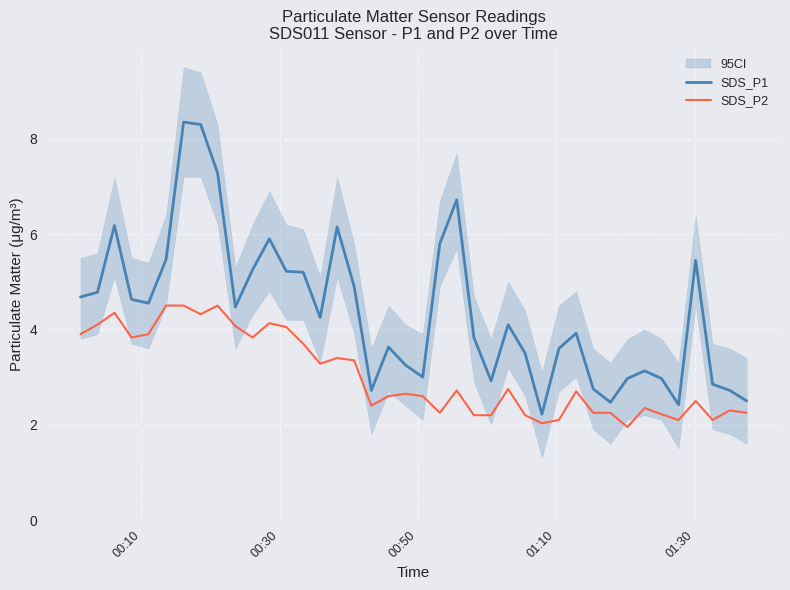

What is the difference between the second highest and minimum values in the SDS_P1 series?

6.1